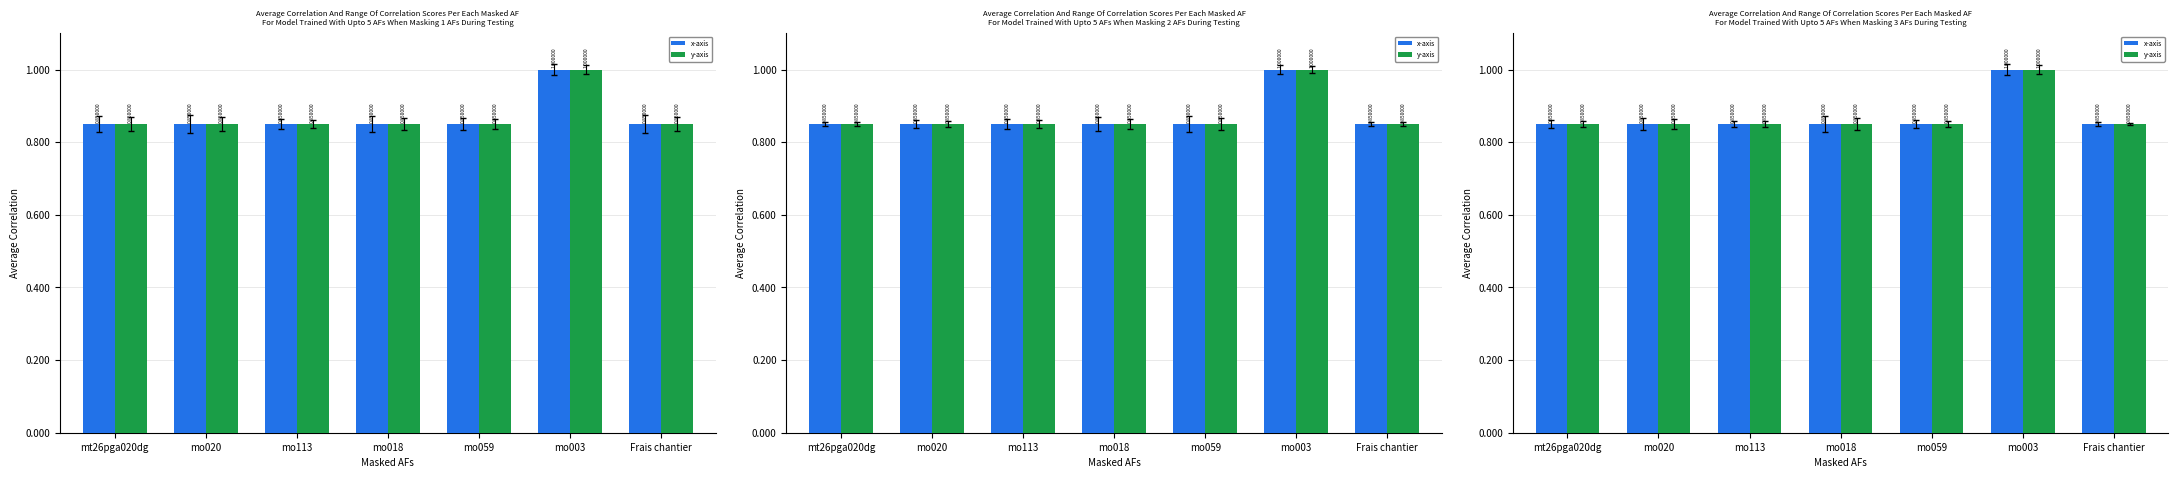

Is the value of x-axis at mt26pga020dg greater than the value of y-axis at mo059?

No